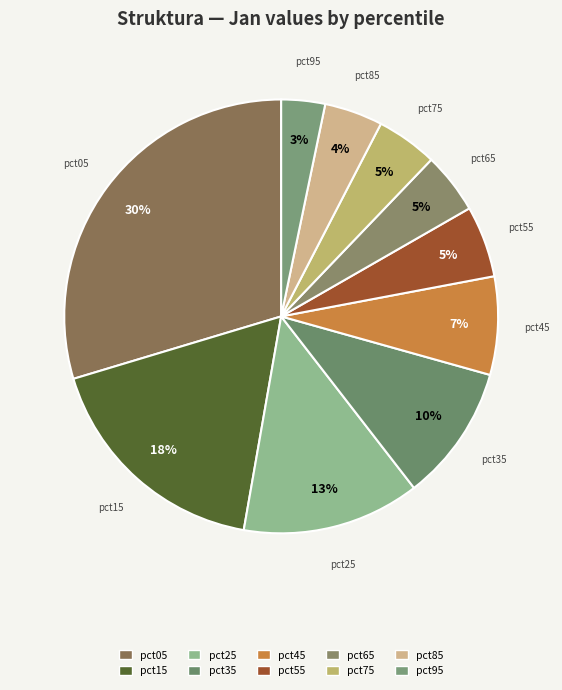

Combined, do pct55 and pct15 account for over 50%?

No